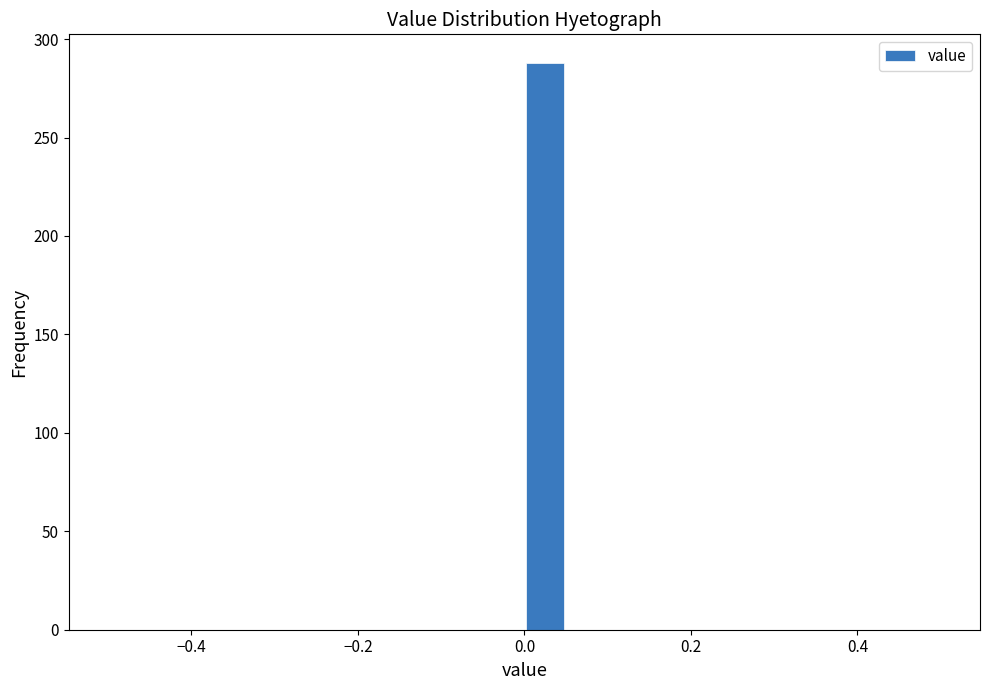

Read against the x-axis, roughly where is the centre of the tallest bar?

0.02